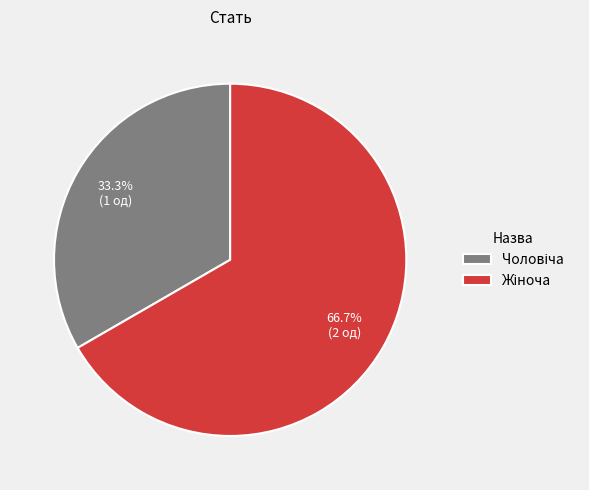

Does any single category account for the majority?

Yes